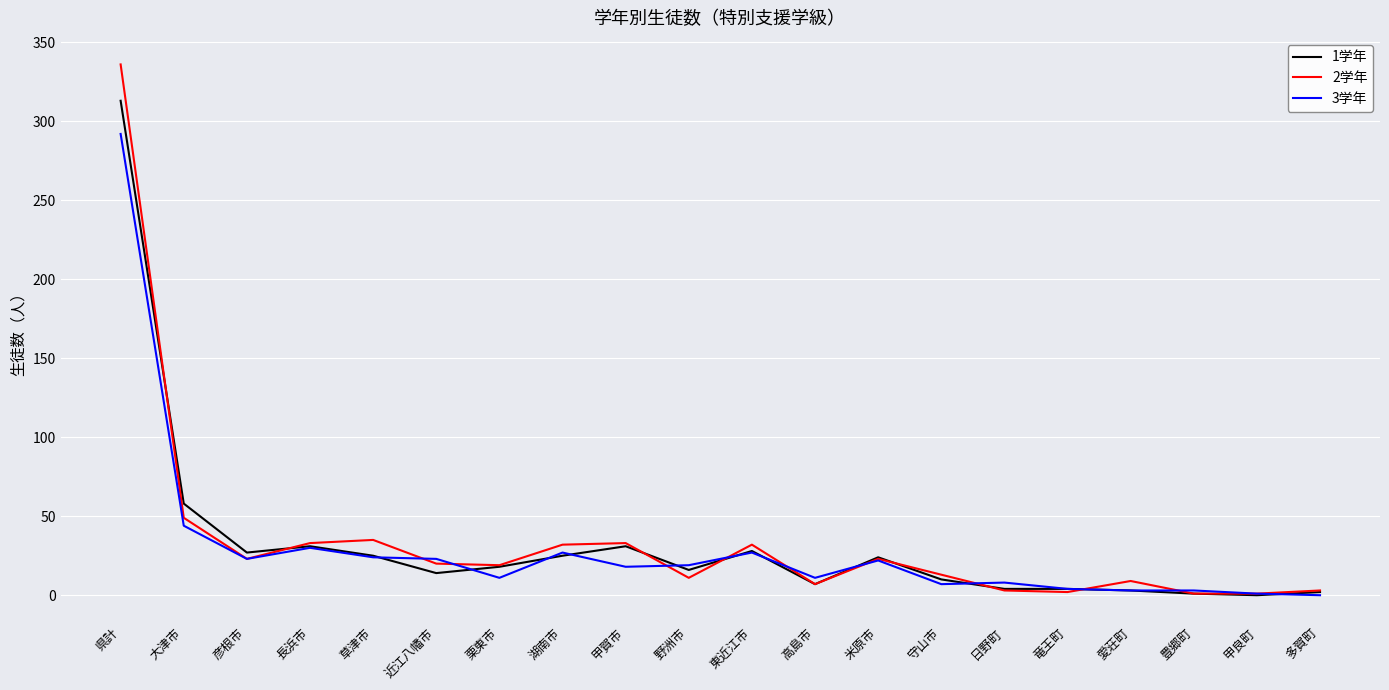

Does the chart display data point markers on the line(s)?

No